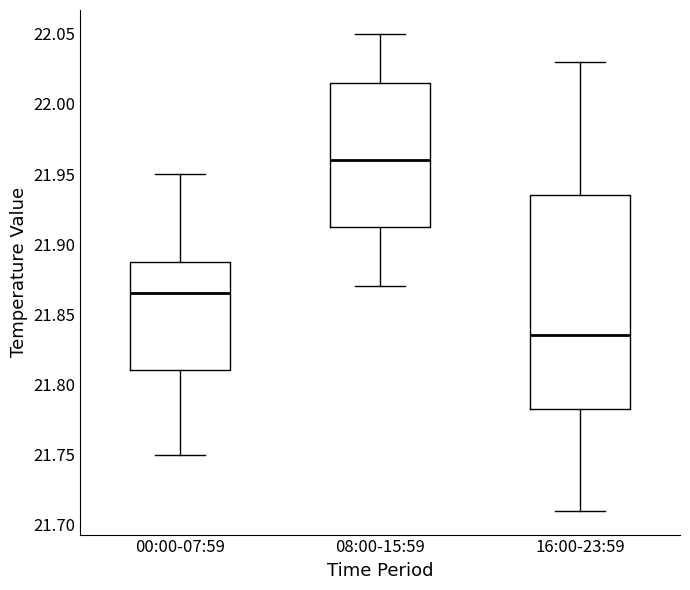

Reading left to right, transcribe this box plot: for each box, give where its median line is, the range the box spans, and where its two whiskers end, as read against the y-axis. The values are not printed on the chart, so give them approximately, as read against the axis.

00:00-07:59: median 21.865, box 21.810 to 21.890, whiskers 21.750 to 21.950
08:00-15:59: median 21.960, box 21.915 to 22.015, whiskers 21.870 to 22.050
16:00-23:59: median 21.835, box 21.785 to 21.935, whiskers 21.710 to 22.030